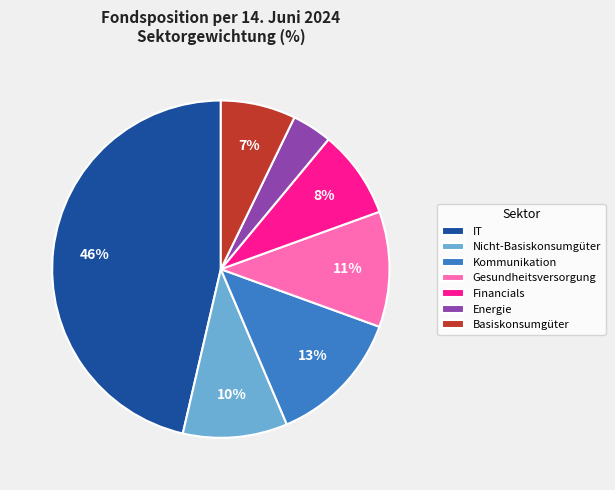

To the nearest percent, what percentage of the pie is IT?

46%